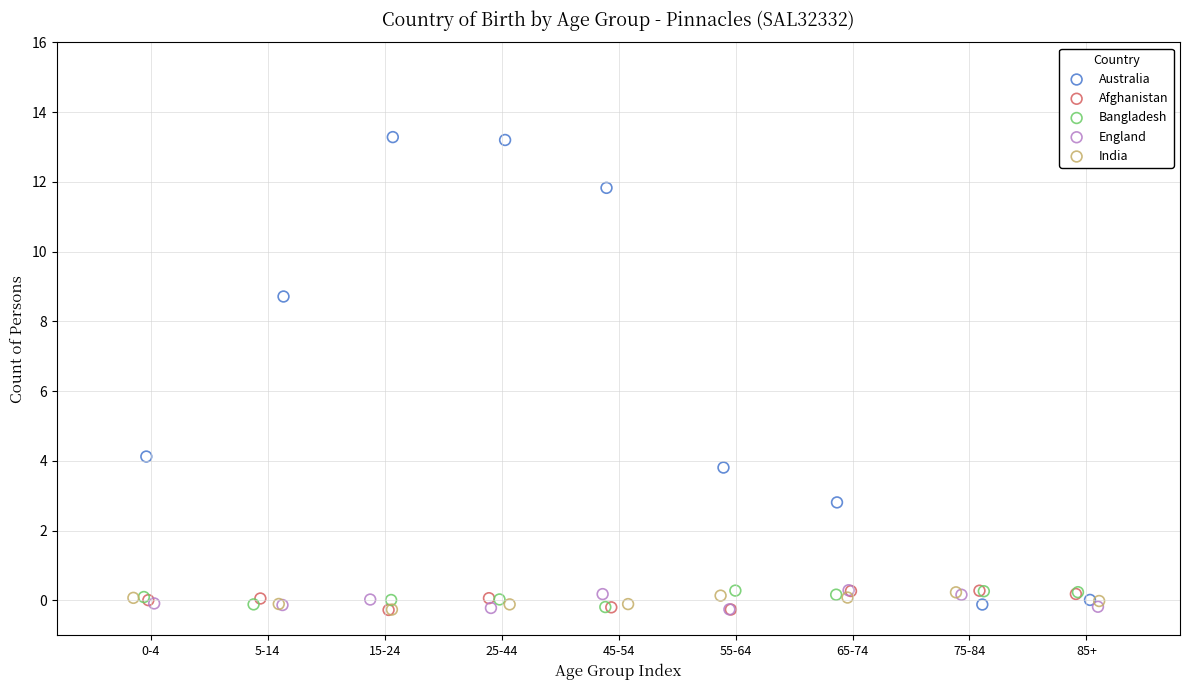

Which series contains the highest Y value?

Australia